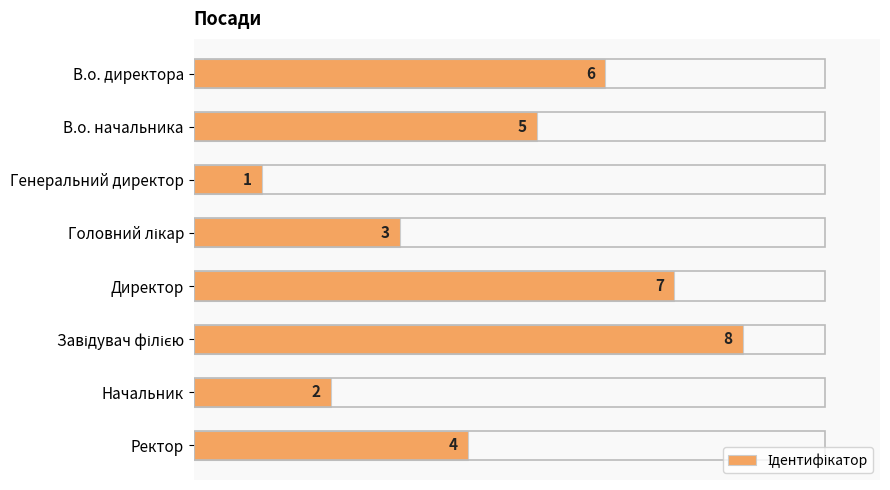

True or false: the data shows 4 at Ректор.

True